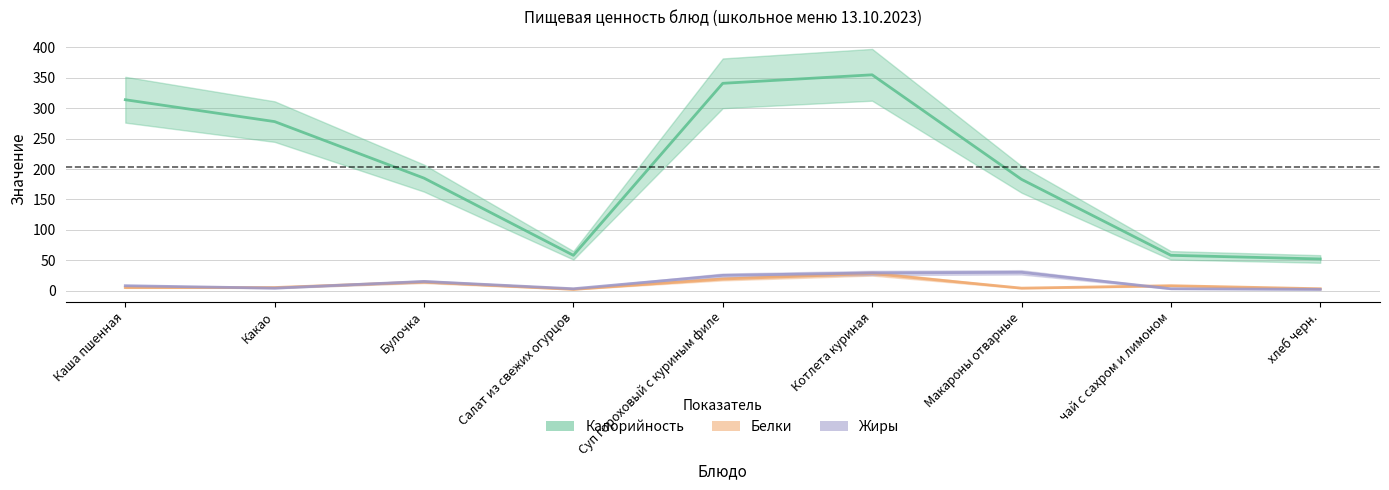

True or false: Калорийность and Жиры cross at least once.

False